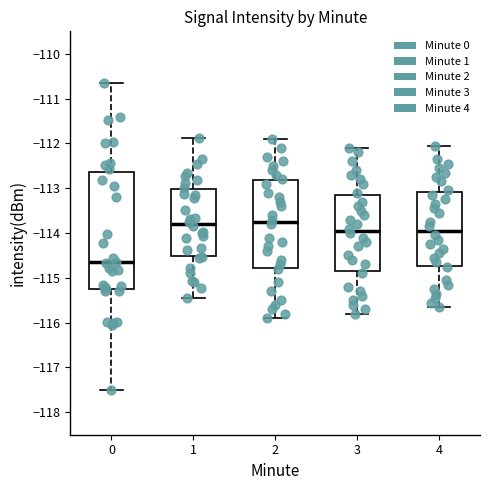

Which box is the tallest, from its lower edge to its upper edge?

0